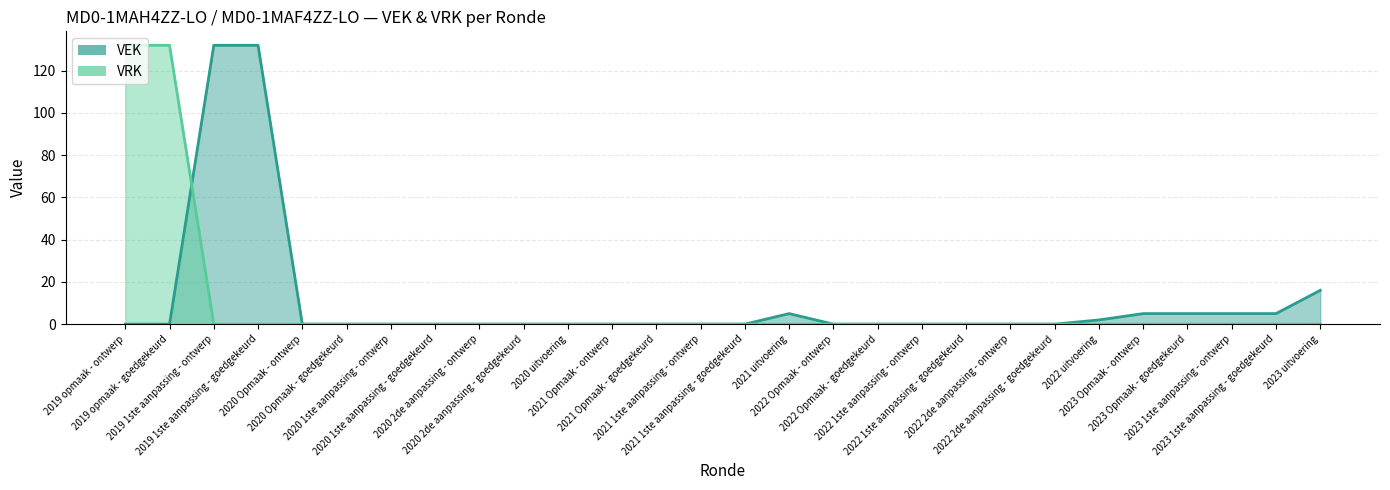

How many values in VRK are above zero?

2